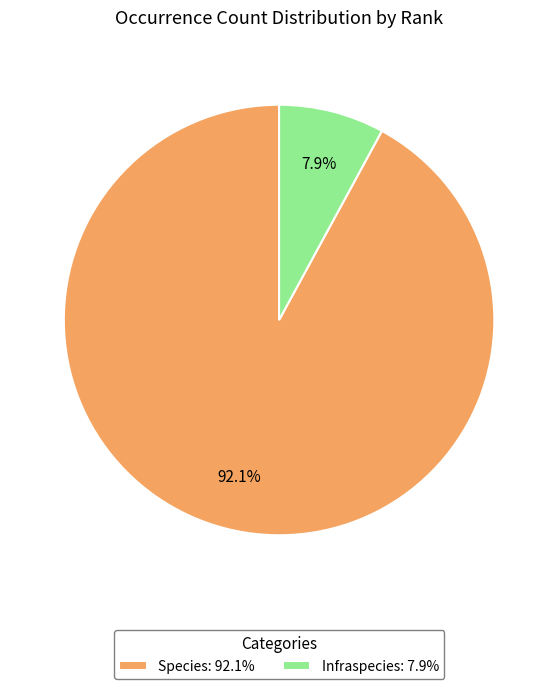

The Species slice represents 92% of the pie. True or false?

True